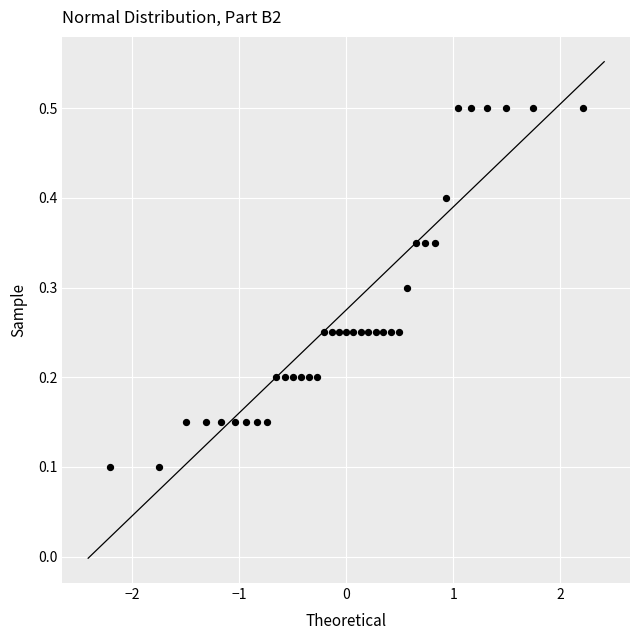

What is the range of X values (max minus min)?

4.4